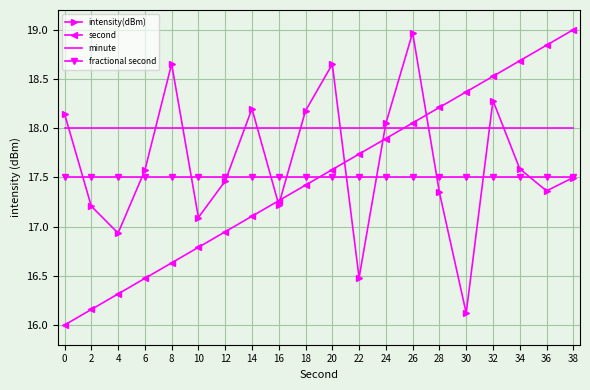

What is the maximum value shown in the chart?

19.0